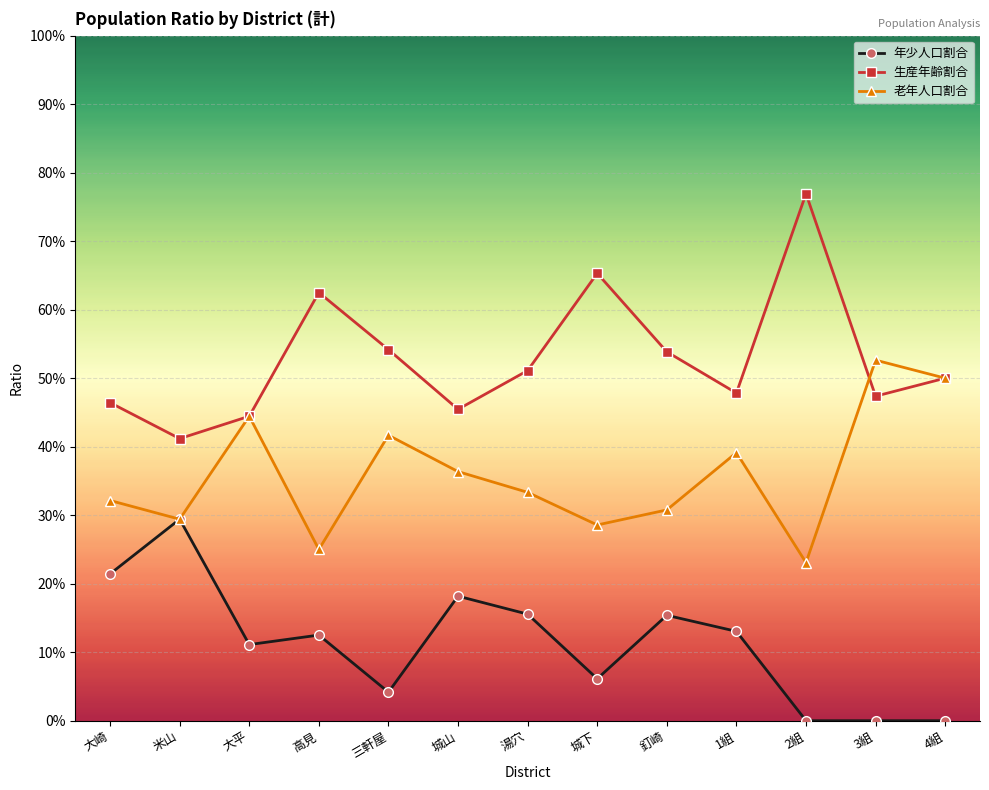

Reading left to right, what are all the values shown in this chart?

年少人口割合: 大崎=0.2	米山=0.3	大平=0.1	高見=0.1	三軒屋=0.0	城山=0.2	湯穴=0.2	城下=0.1	釘崎=0.2	1組=0.1	2組=0.0	3組=0.0	4組=0.0
生産年齢割合: 大崎=0.5	米山=0.4	大平=0.4	高見=0.6	三軒屋=0.5	城山=0.5	湯穴=0.5	城下=0.7	釘崎=0.5	1組=0.5	2組=0.8	3組=0.5	4組=0.5
老年人口割合: 大崎=0.3	米山=0.3	大平=0.4	高見=0.2	三軒屋=0.4	城山=0.4	湯穴=0.3	城下=0.3	釘崎=0.3	1組=0.4	2組=0.2	3組=0.5	4組=0.5